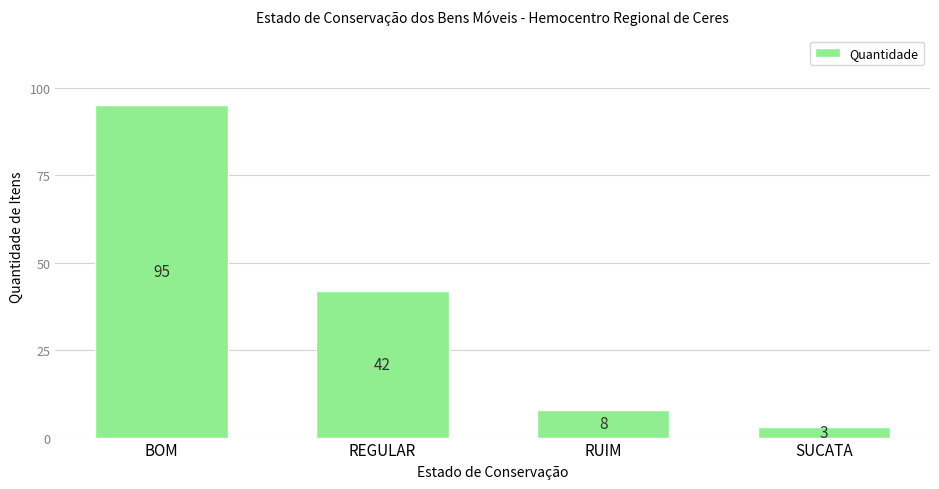

How many data points are less than 42?

2